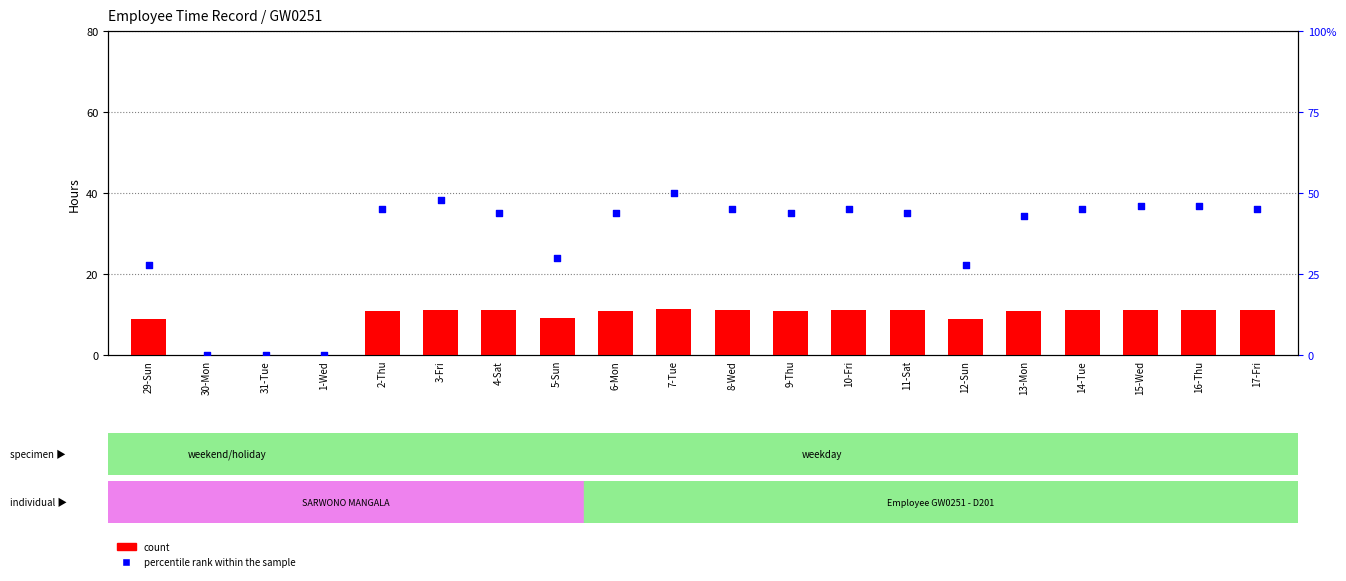

Which series has the largest Y range (max minus min)?

percentile rank within the sample